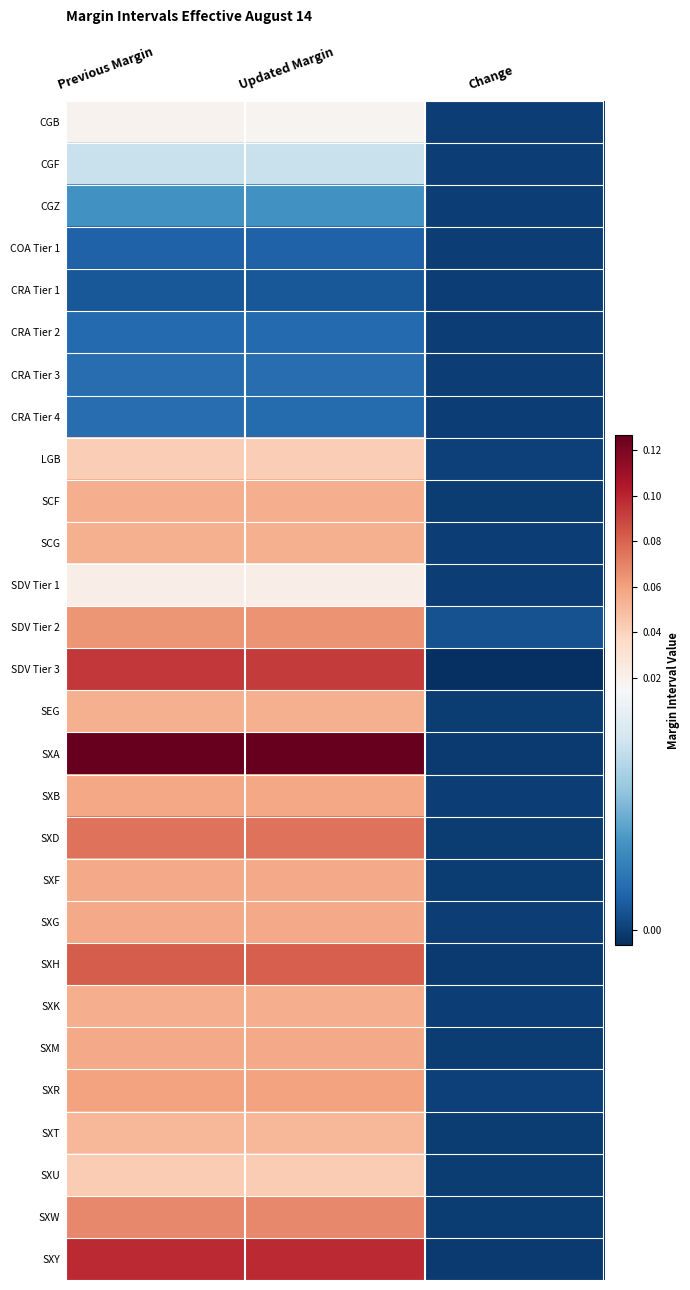

What is the total value across all series at Previous Margin?

1.3